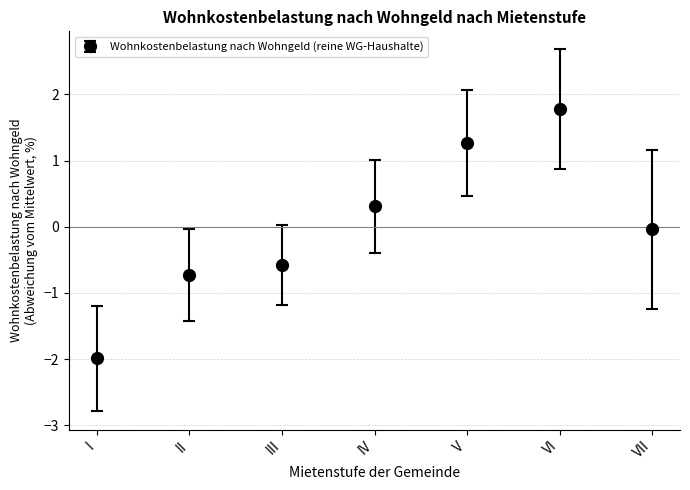

Is it true that the value at VII is -0.0?

True